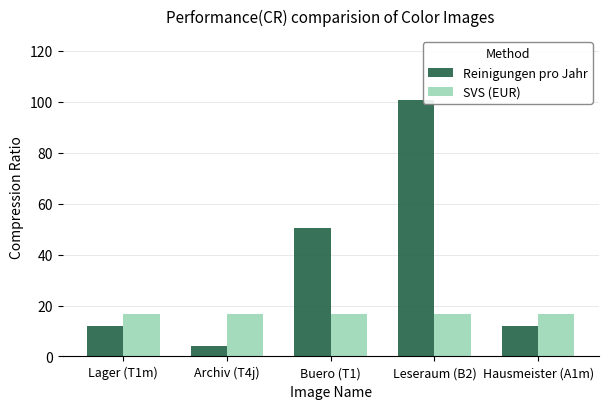

What position from the left is Archiv (T4j)?

2